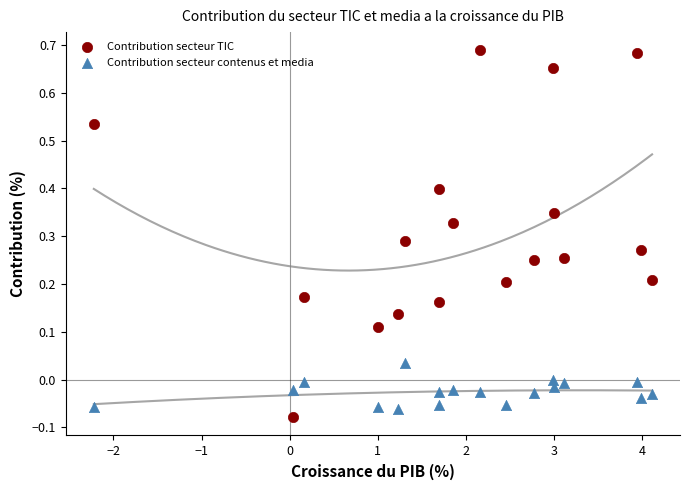

Across all data points, what is the range of X values (max minus min)?

6.3